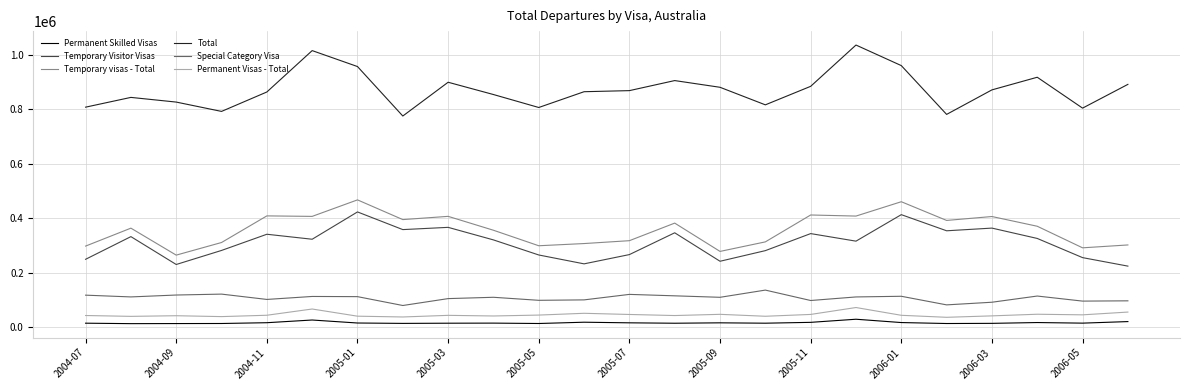

Which series has the widest spread of values?

Total